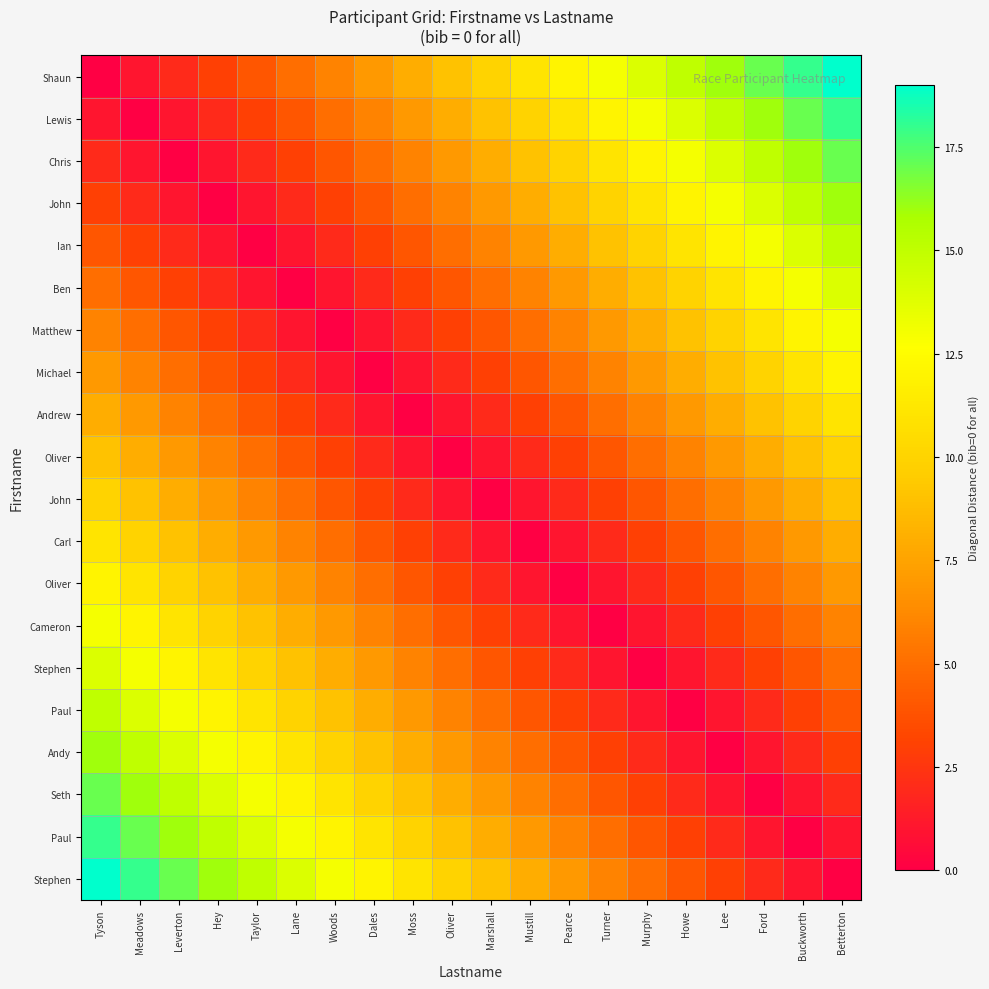

What is the total value across all series at Tyson?

190